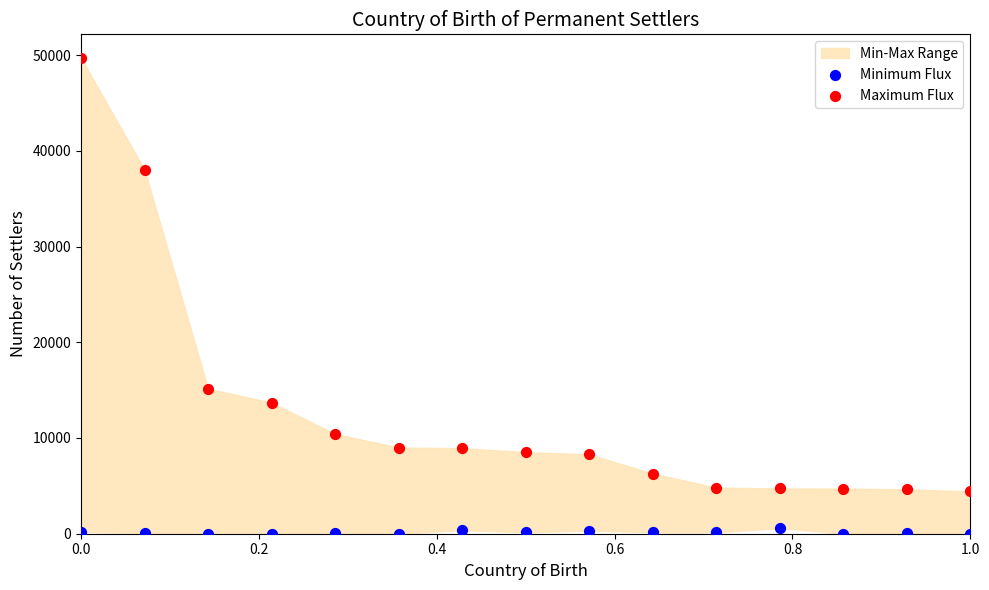

Across all series, what Y value is closest to 24842?

15149